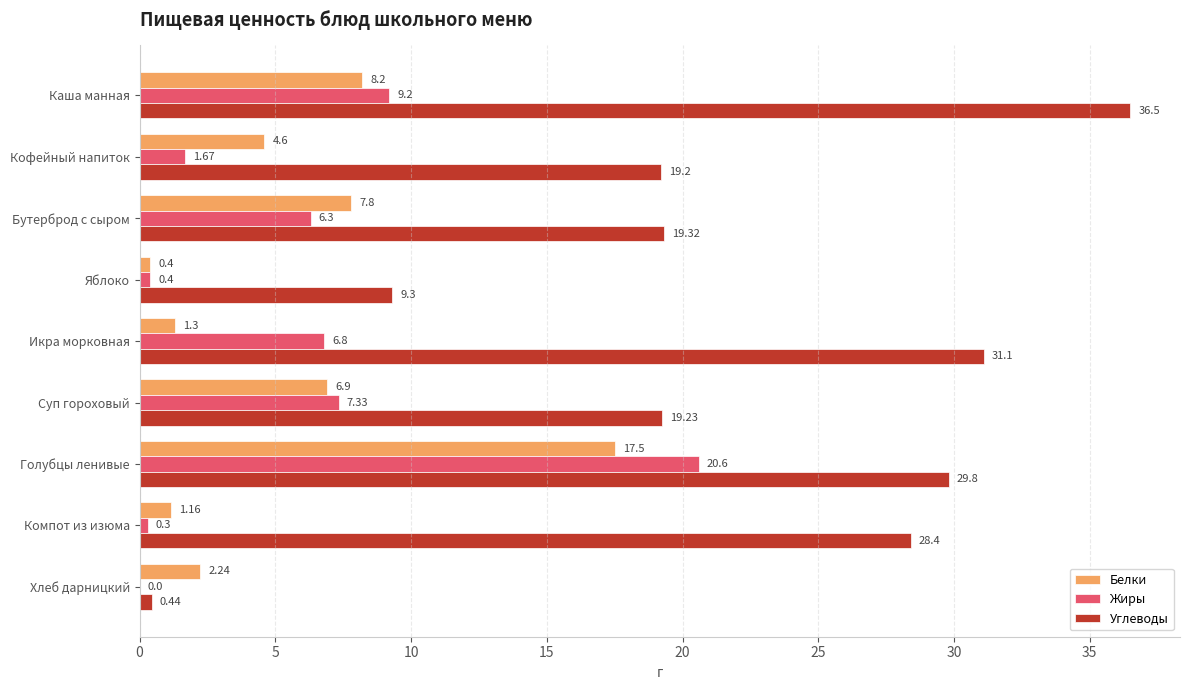

At which label does Белки reach its peak?

Голубцы ленивые